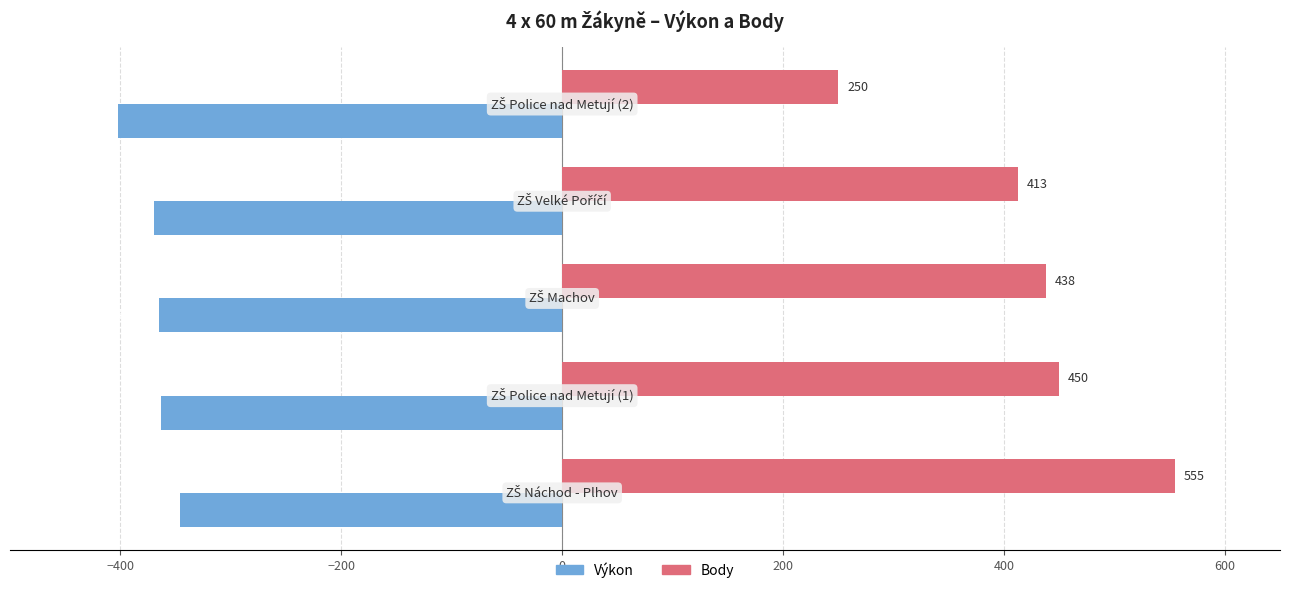

How many categories are shown in the chart?

5